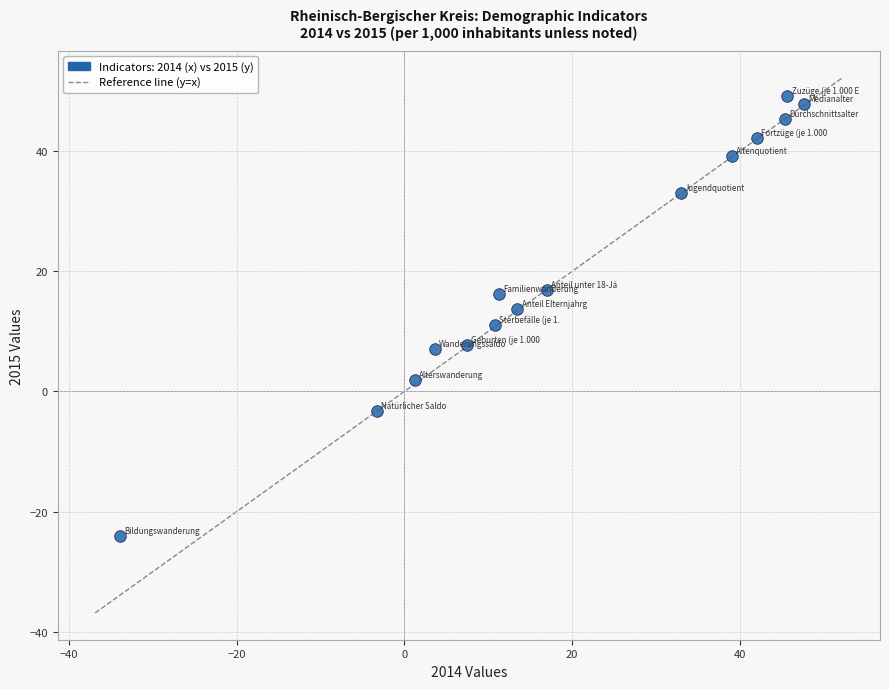

What is the range of Y values (max minus min)?

73.4